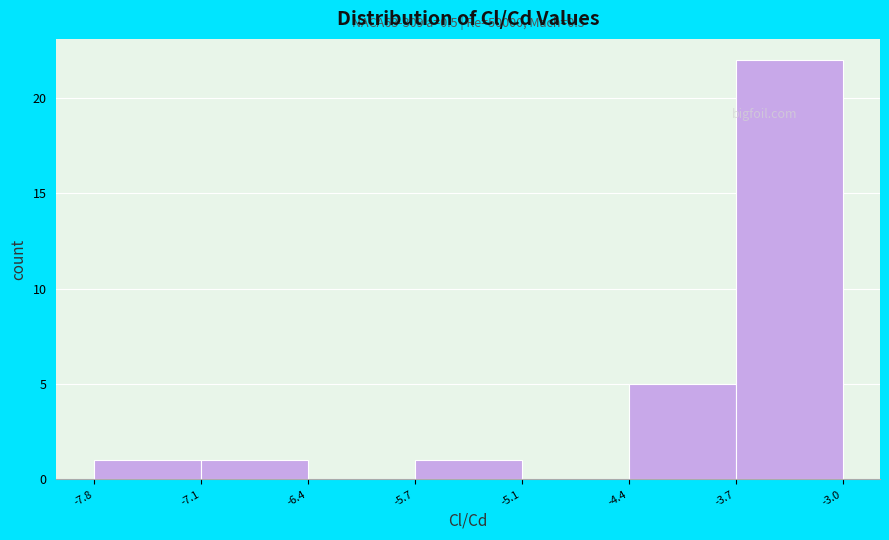

Over which range of the x-axis is the bar tallest?

-3.7 to -3.0